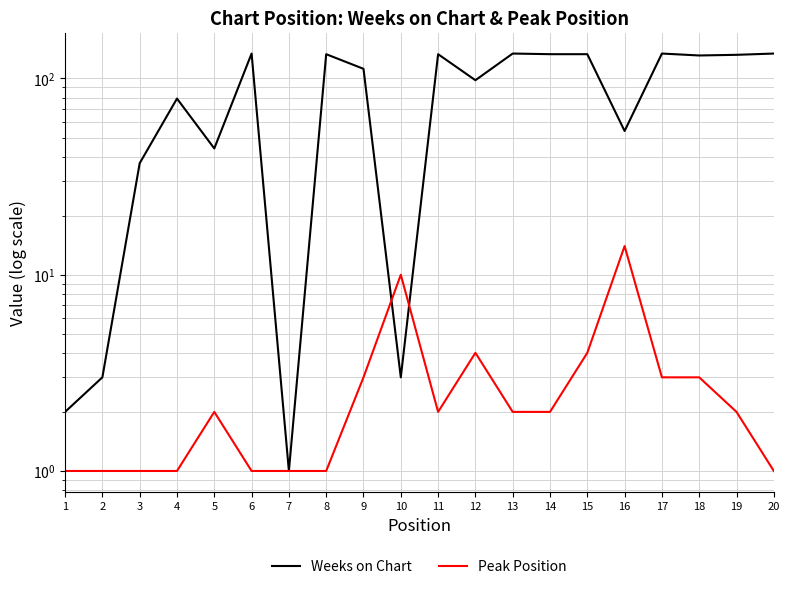

At which label is Peak Position closest to 7?

10